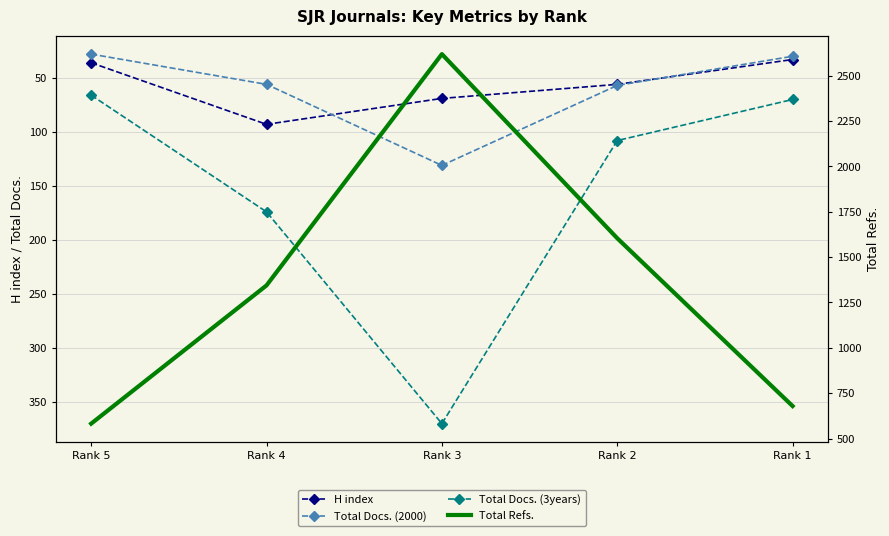

What is the minimum value shown in the chart?

28